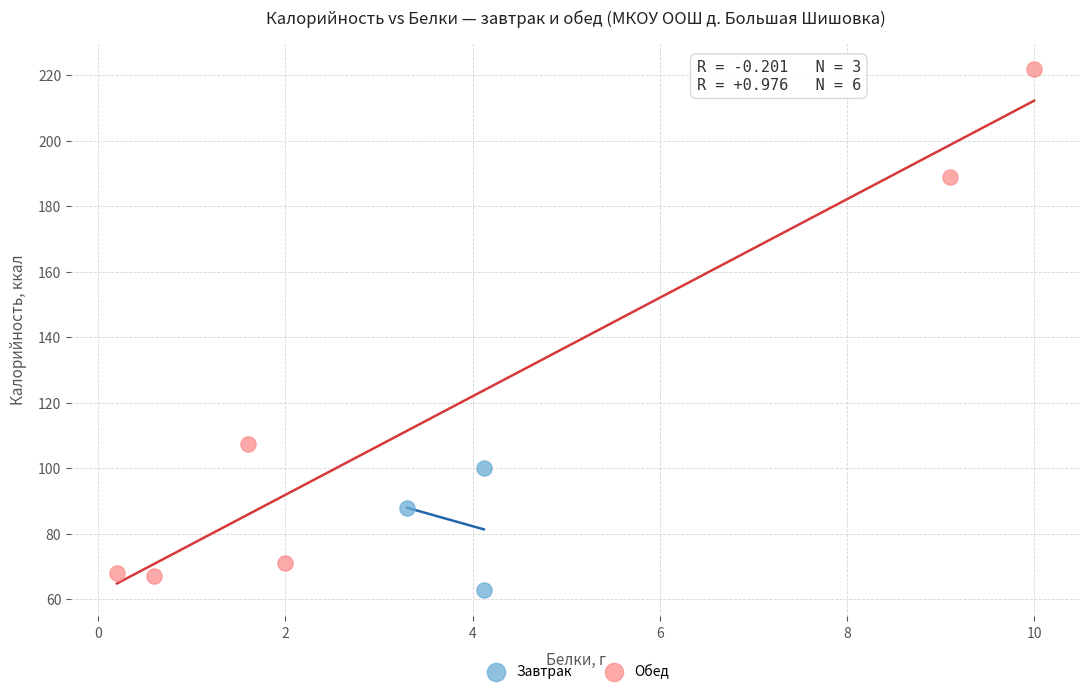

Which series contains the highest Y value?

Обед